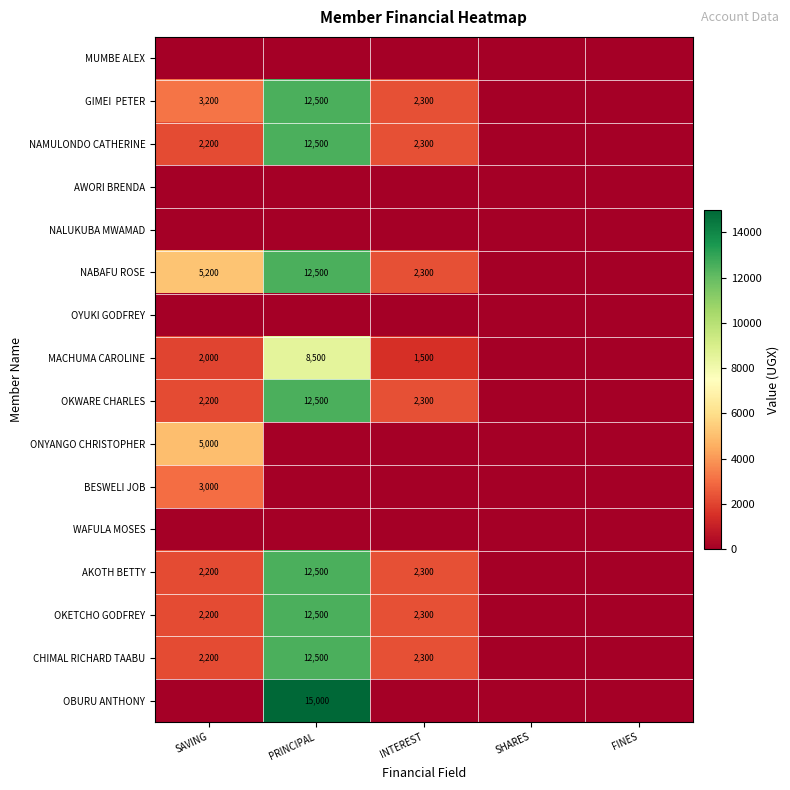

The value of NABAFU ROSE at SAVING is 5200. True or false?

True